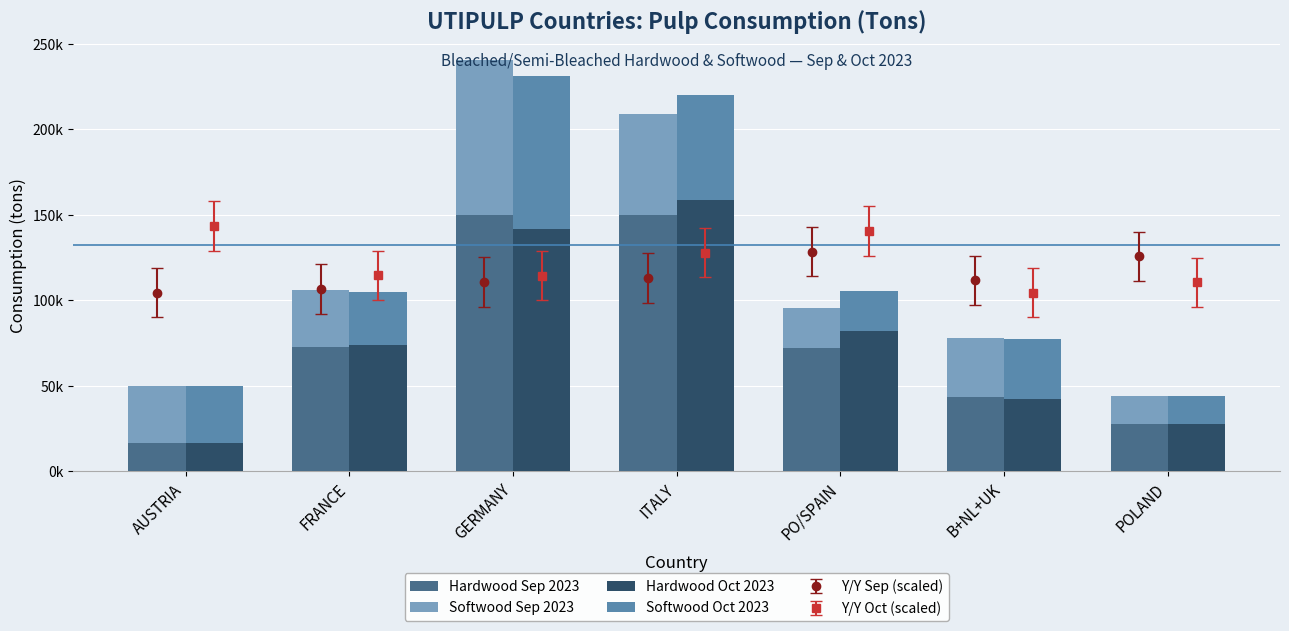

Which series changed the most between AUSTRIA and ITALY?

Hardwood Oct 2023